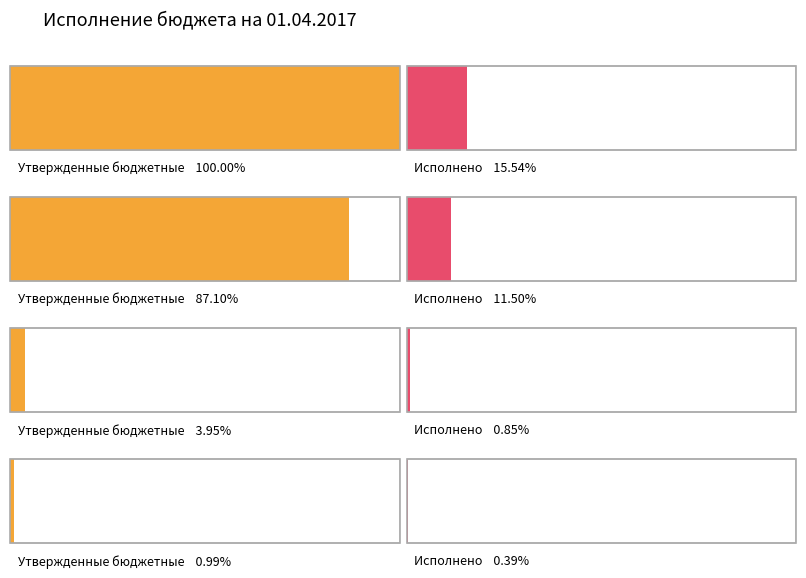

At НАЛОГИ НА ТОВАРЫ (РАБОТЫ, УСЛУГИ), list the series in order from largest to smallest.

Утвержденные бюджетные назначения, Исполнено